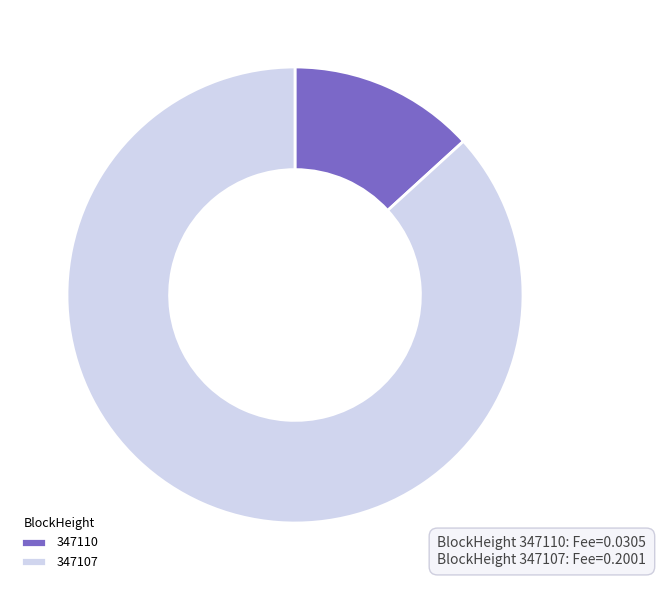

True or false: 347107 accounts for 75% of the total.

False